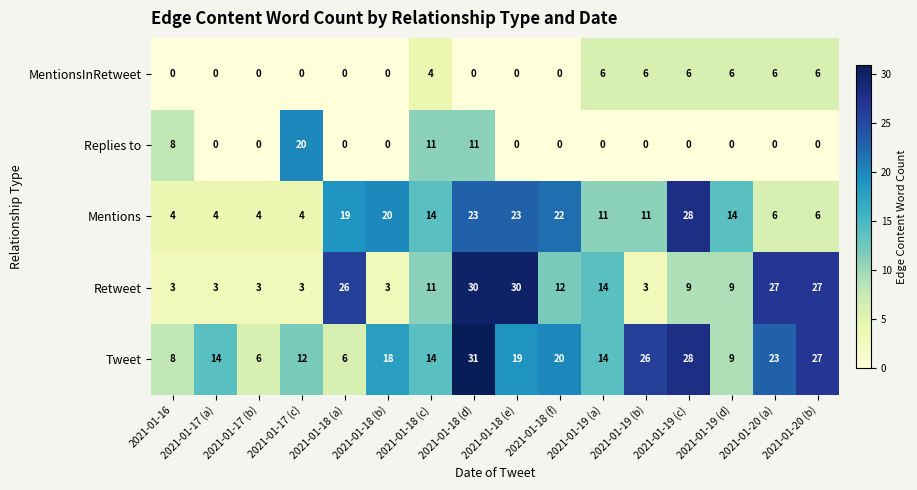

How many distinct data groups are displayed?

5